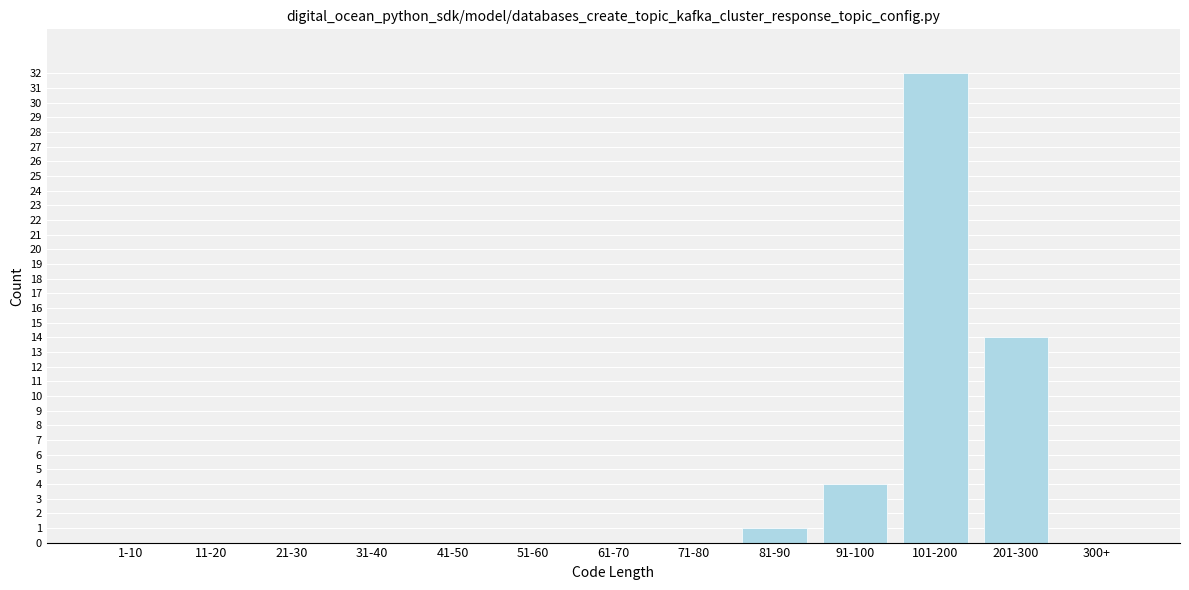

Reading left to right, extract all data points from this chart.

1-10=0	11-20=0	21-30=0	31-40=0	41-50=0	51-60=0	61-70=0	71-80=0	81-90=1	91-100=4	101-200=32	201-300=14	300+=0